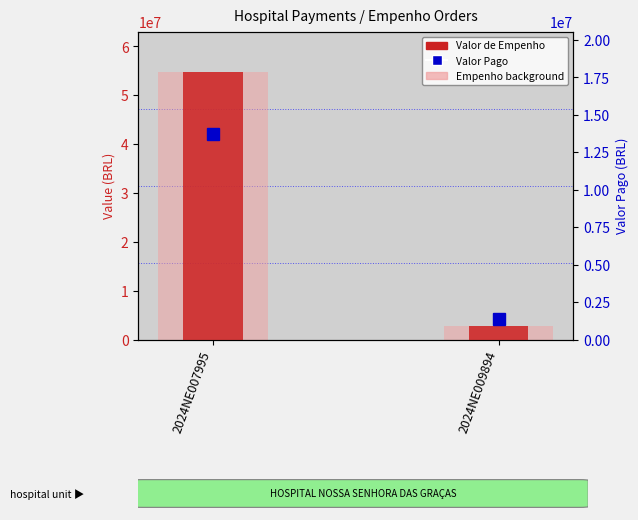

Does the chart contain any negative values?

No